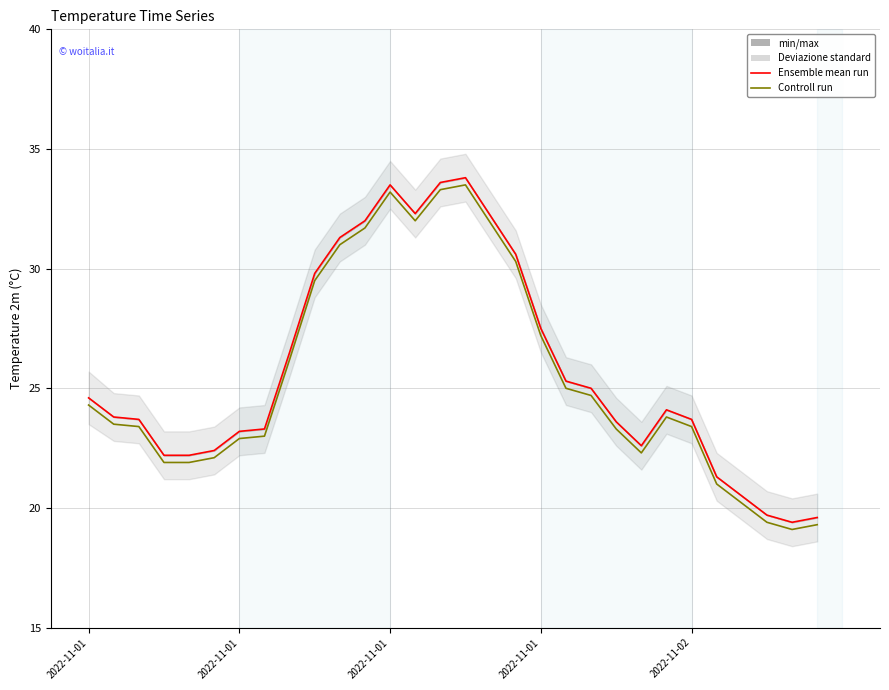

Reading left to right, what are all the values shown in this chart?

Ensemble mean run: 24.6	23.8	23.7	22.2	22.2	22.4	23.2	23.3	26.5	29.8	31.3	32.0	33.5	32.3	33.6	33.8	32.2	30.6	27.5	25.3	25.0	23.6	22.6	24.1	23.7	21.3	20.5	19.7	19.4	19.6
Controll run: 24.3	23.5	23.4	21.9	21.9	22.1	22.9	23.0	26.2	29.5	31.0	31.7	33.2	32.0	33.3	33.5	31.9	30.3	27.2	25.0	24.7	23.3	22.3	23.8	23.4	21.0	20.2	19.4	19.1	19.3